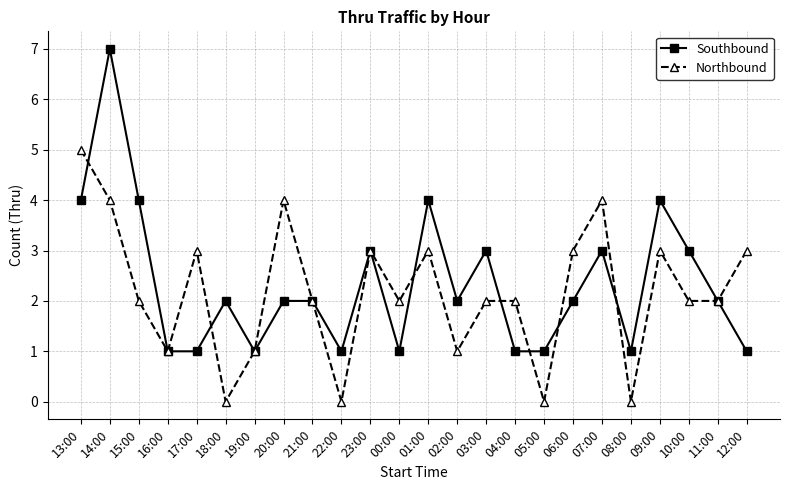

Count the Southbound values in the range 1 to 3.

19